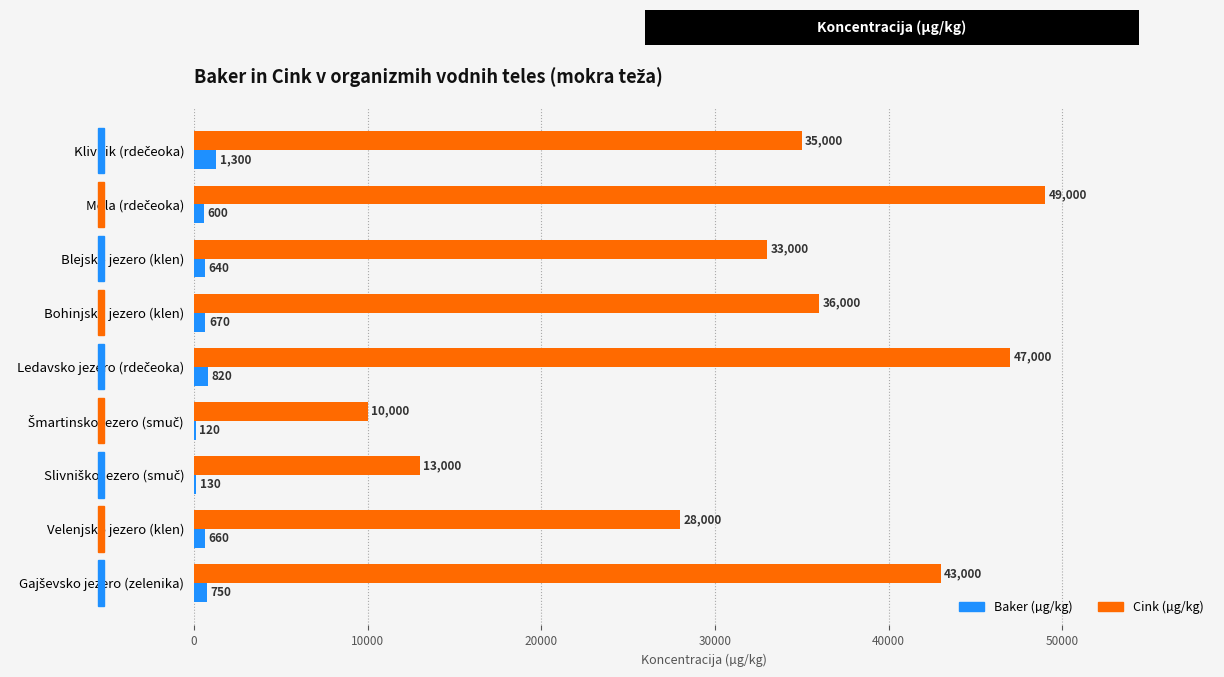

What is the total value across all series at Blejsko jezero (klen)?

33640